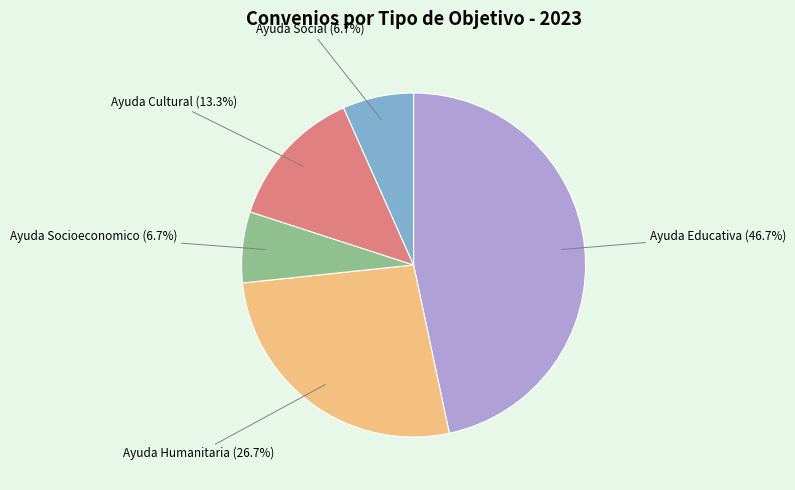

Is there a majority slice in this chart?

No